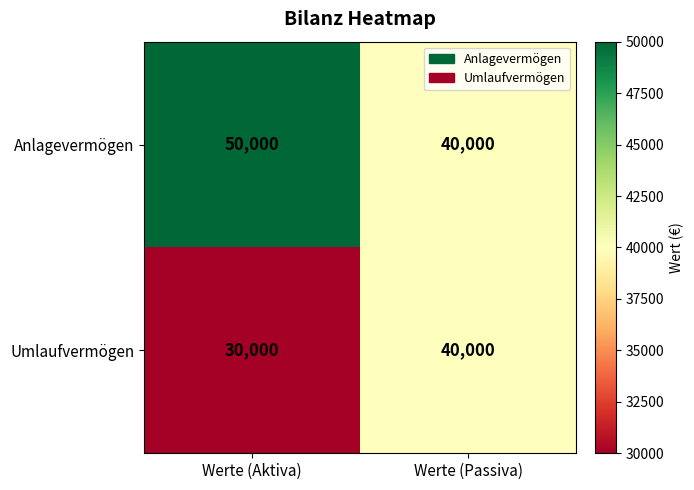

Which series has the largest total across all categories?

Anlagevermögen